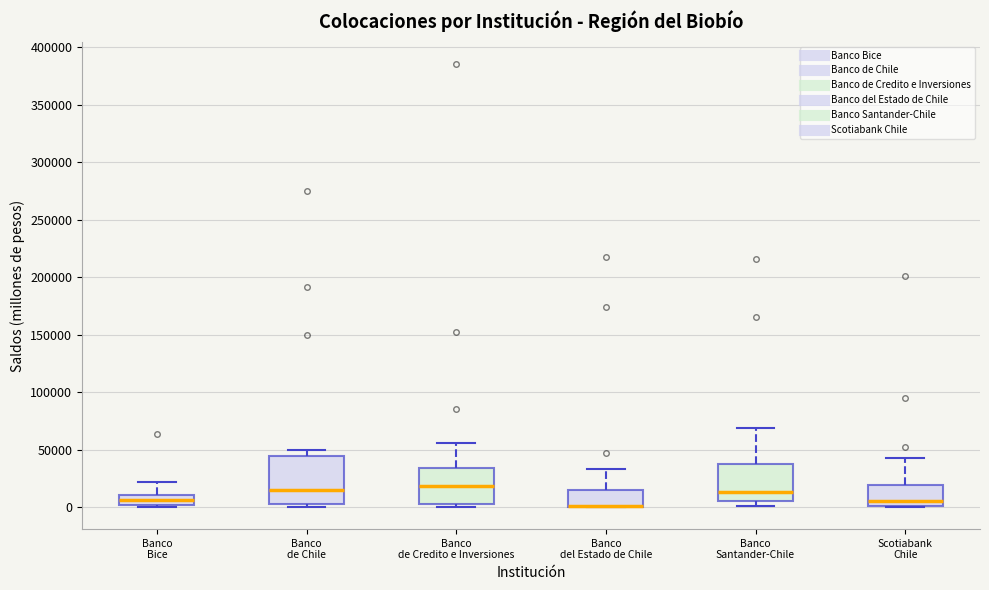

Where does the upper whisker of the box for Banco de Credito e Inversiones end on the y-axis? The values are not printed on the chart, so give them approximately, as read against the axis.

55000